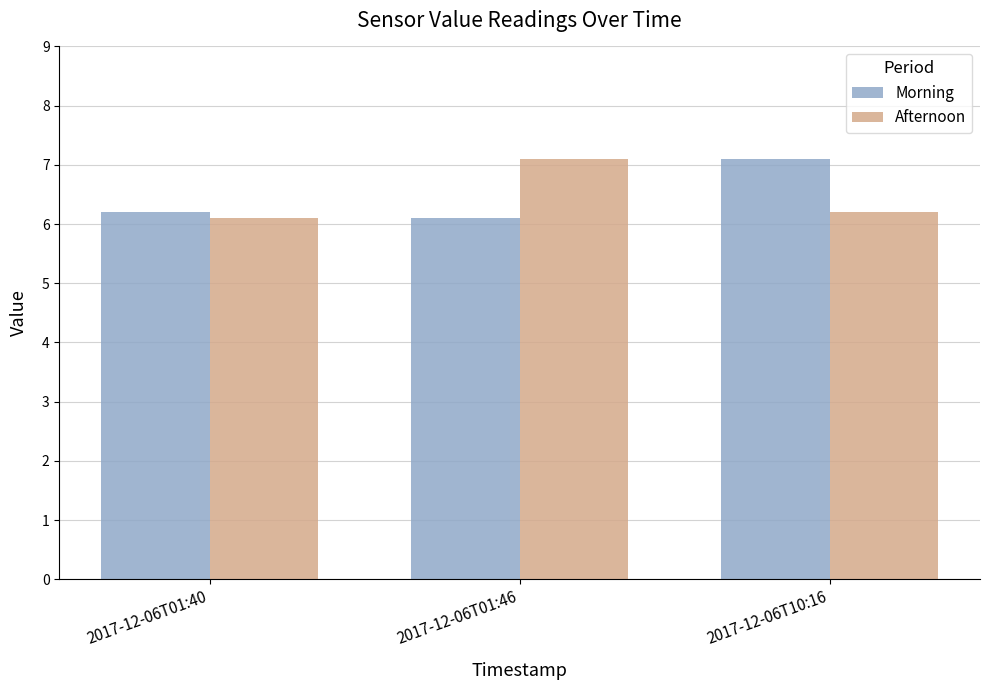

Which series changed the most between 2017-12-06T01:40 and 2017-12-06T10:16?

Morning